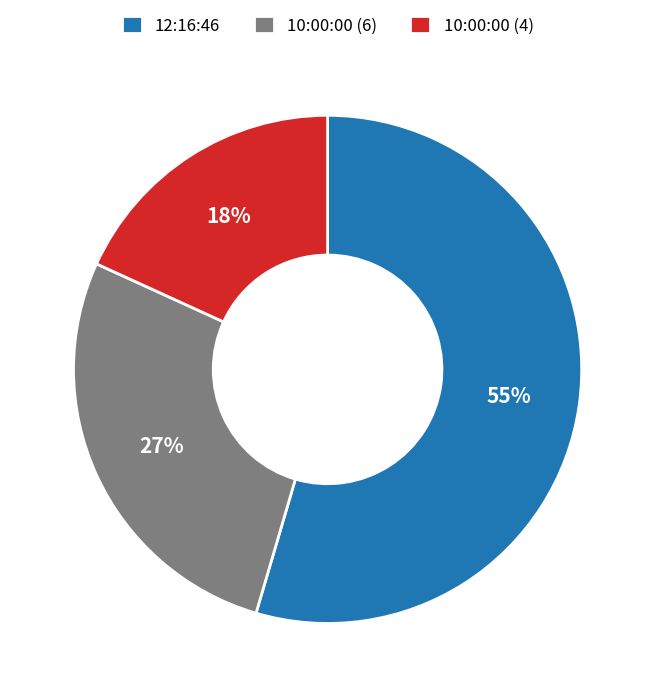

Is the sum of 10:00:00 (6) and 10:00:00 (4) greater than half?

No